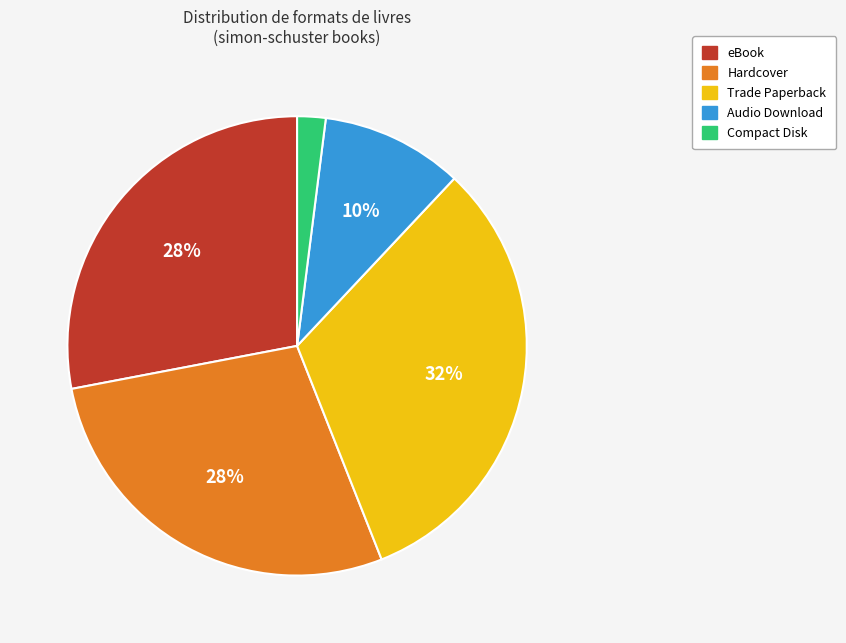

The Trade Paperback slice represents 17% of the pie. True or false?

False